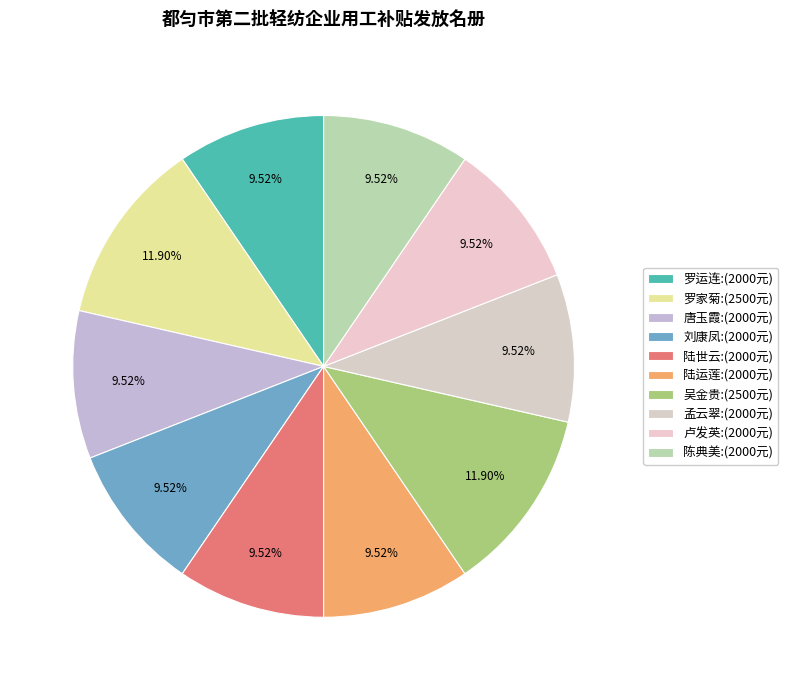

Count the number of slices in the pie.

10